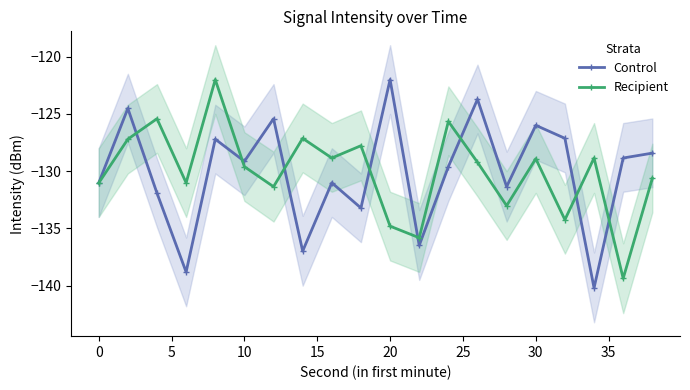

The value of Control at 0 is -56.4. True or false?

False